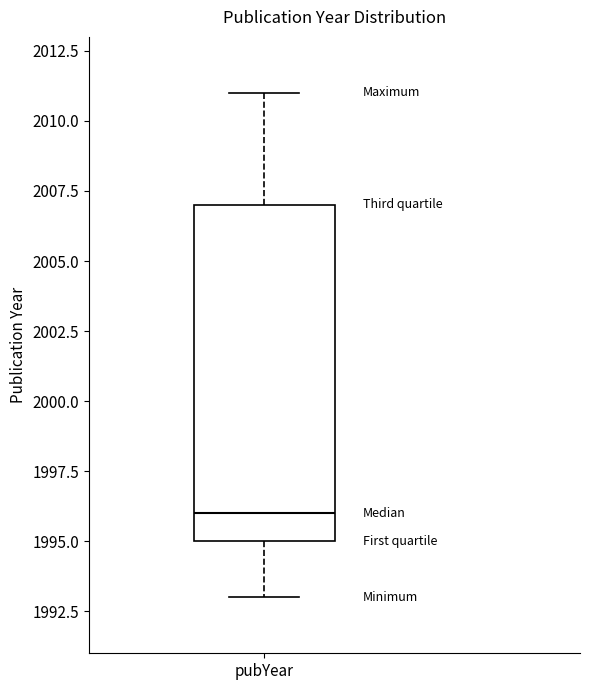

Transcribe this box plot: give where the median line is, the range the box spans, and where the two whiskers end, as read against the y-axis. The values are not printed on the chart, so give them approximately, as read against the axis.

median 1996, box 1995 to 2007, whiskers 1993 to 2011